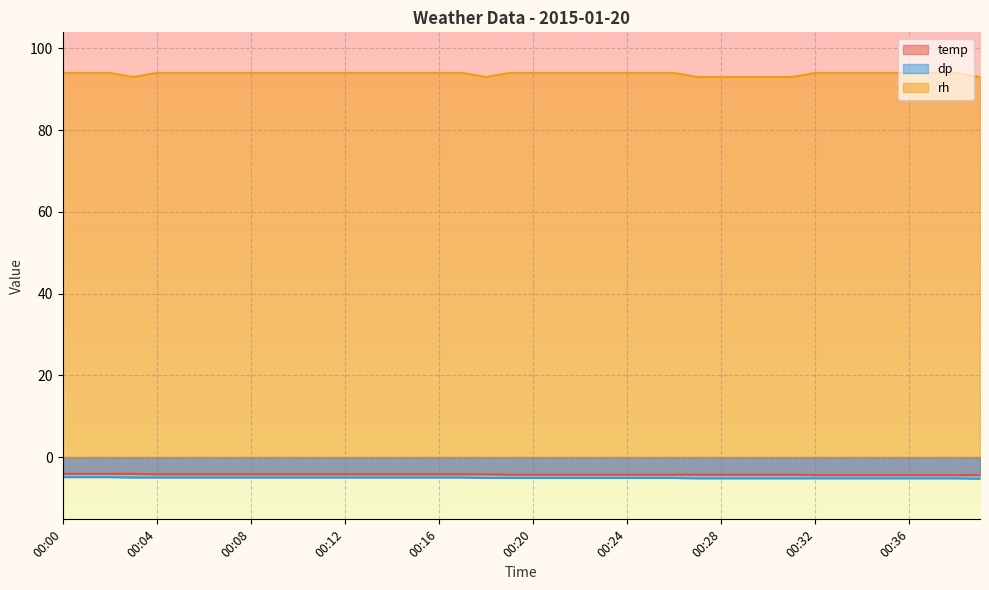

What is the approximate value of dp at 00:27?

-5.2